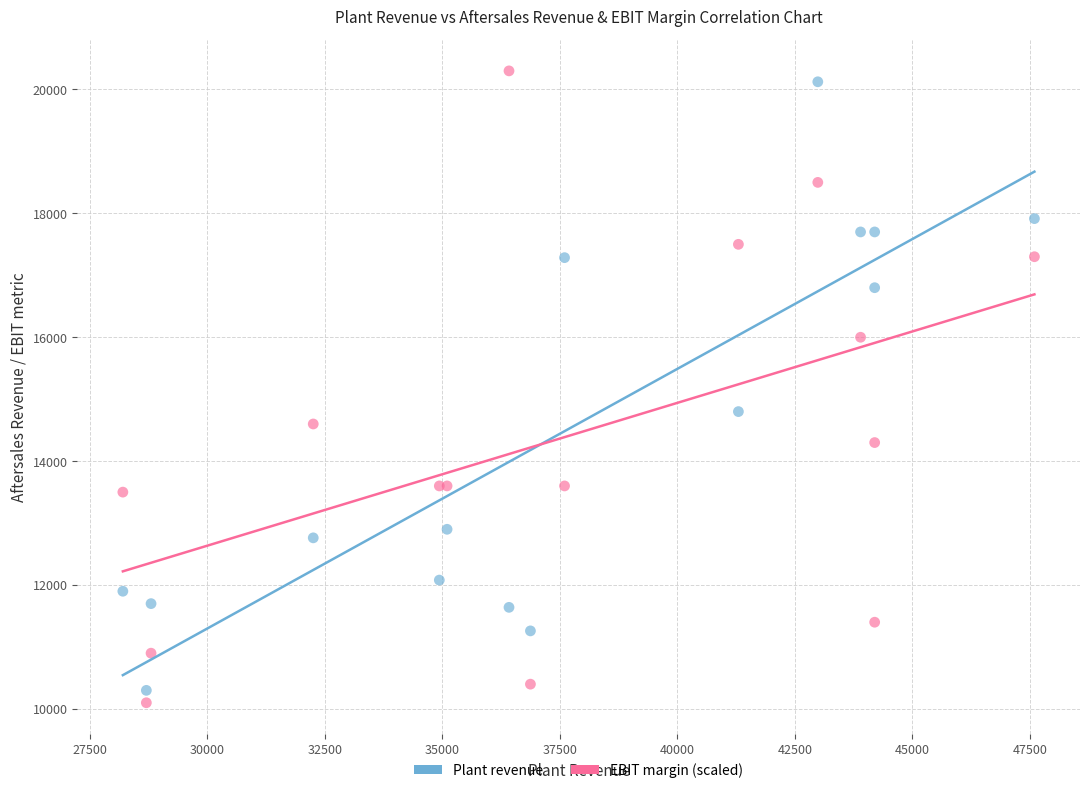

What is the X range (max minus min) for the scatter plot?

19400